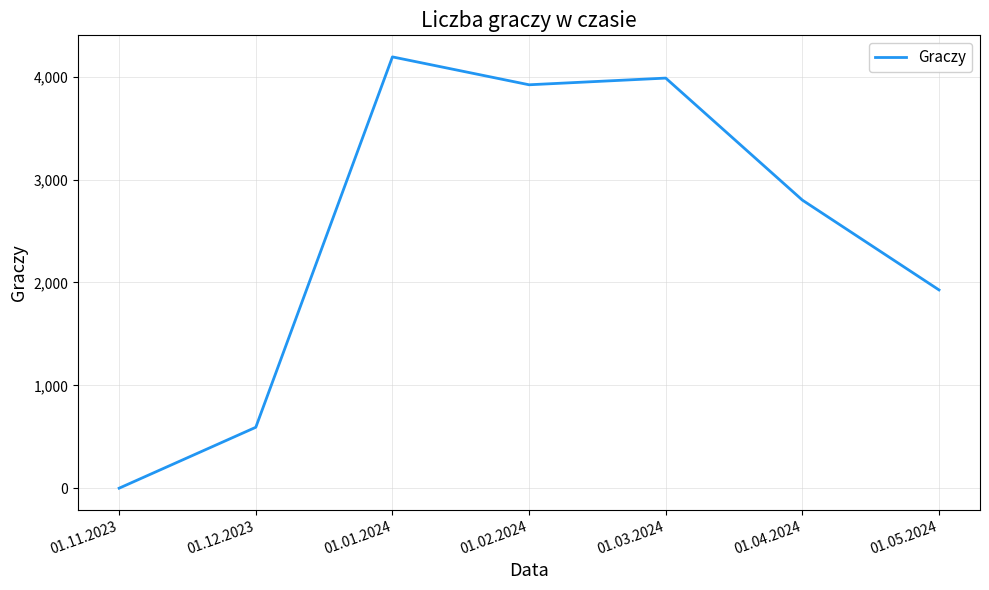

How many positive values are there?

6